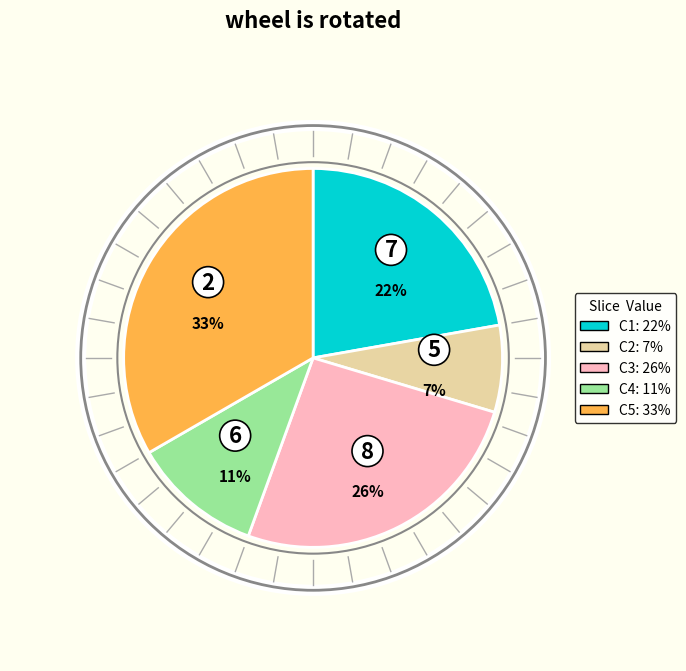

To the nearest percent, what is the difference between the largest and smallest slice percentages?

26%